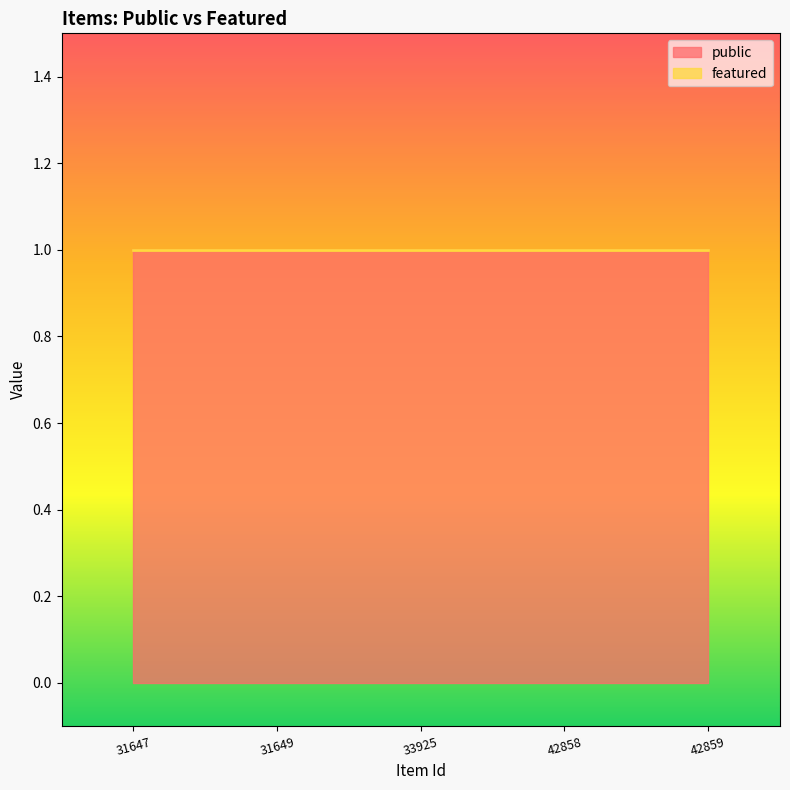

At how many categories does at least one series exceed 0?

5